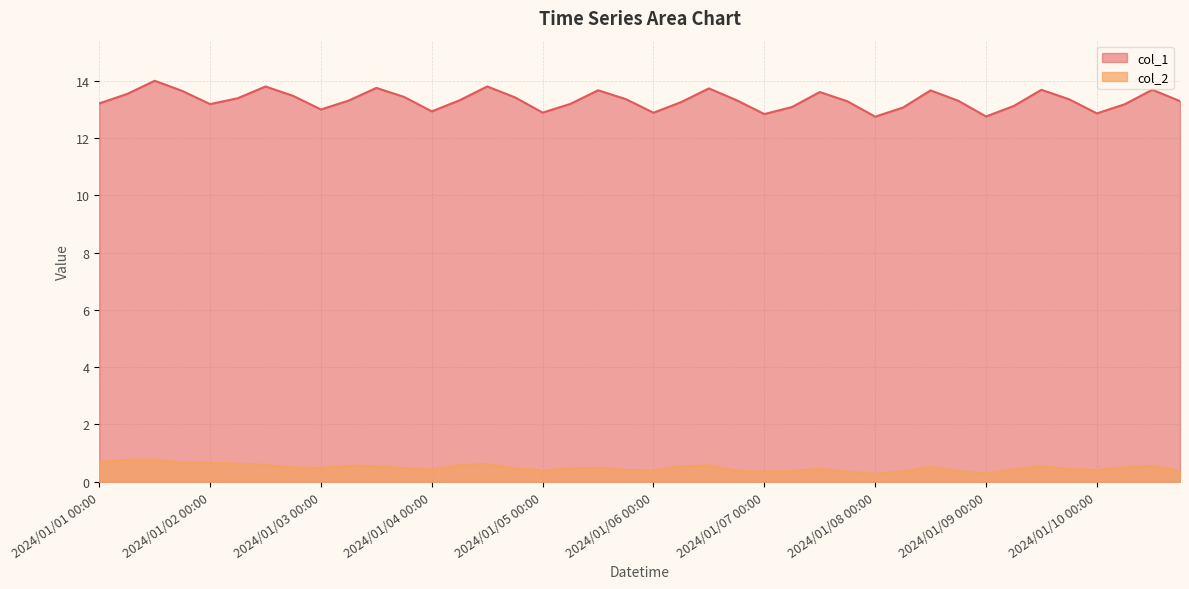

What is the total value across all series at 2024/01/09 00:00?

13.0